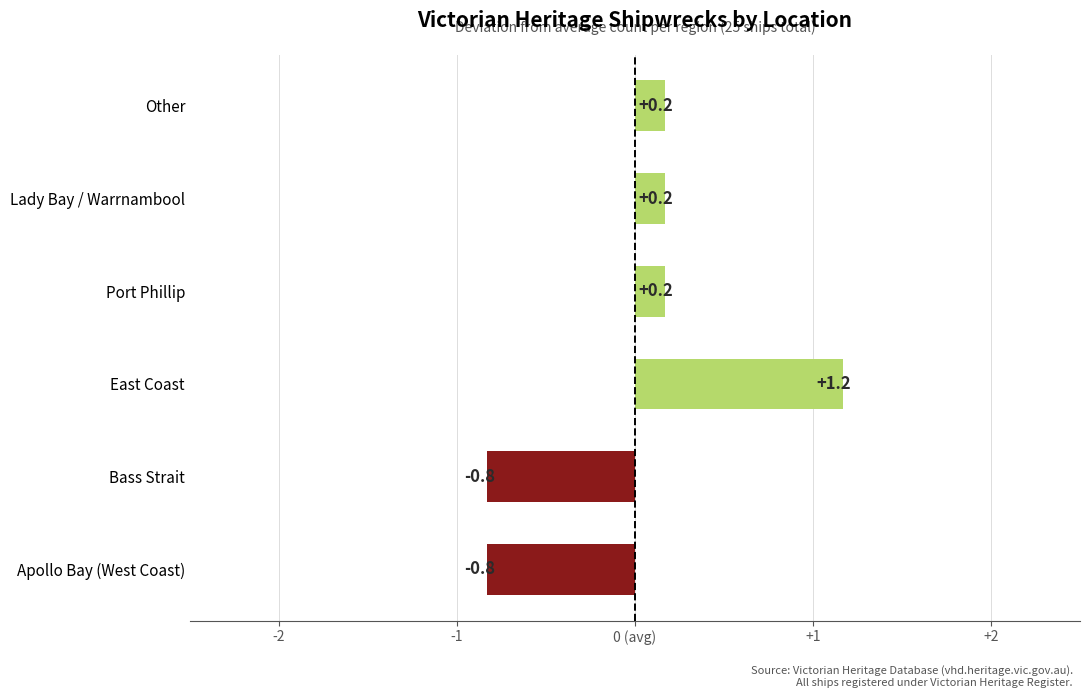

How many bars are there in total?

6